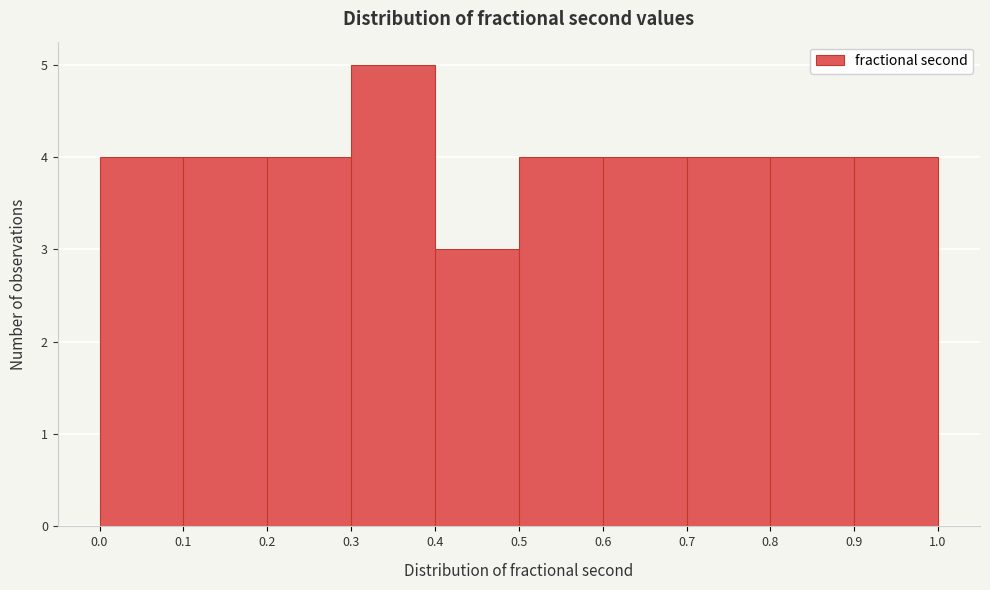

Reading left to right, transcribe this chart: for each bar, give the range it covers on the x-axis and its height. The values are not printed on the chart, so give them approximately, as read against the axis.

0.0 to 0.1: 4
0.1 to 0.2: 4
0.2 to 0.3: 4
0.3 to 0.4: 5
0.4 to 0.5: 3
0.5 to 0.6: 4
0.6 to 0.7: 4
0.7 to 0.8: 4
0.8 to 0.9: 4
0.9 to 1.0: 4